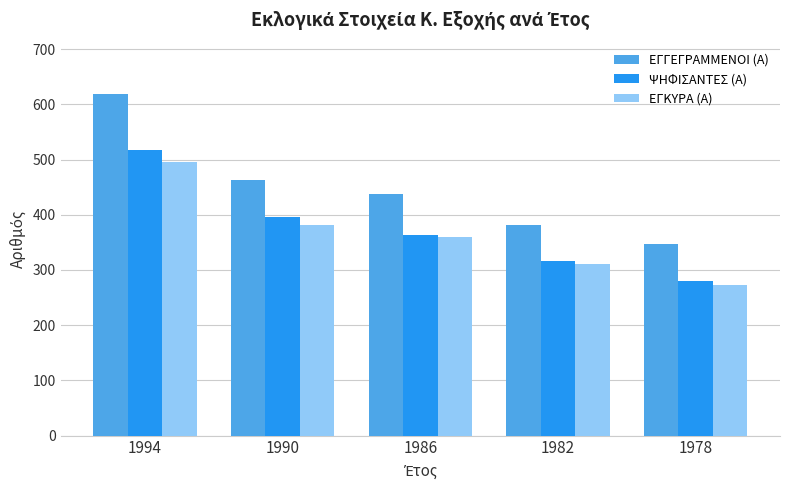

Which series has the widest spread of values?

ΕΓΓΕΓΡΑΜΜΕΝΟΙ (Α)